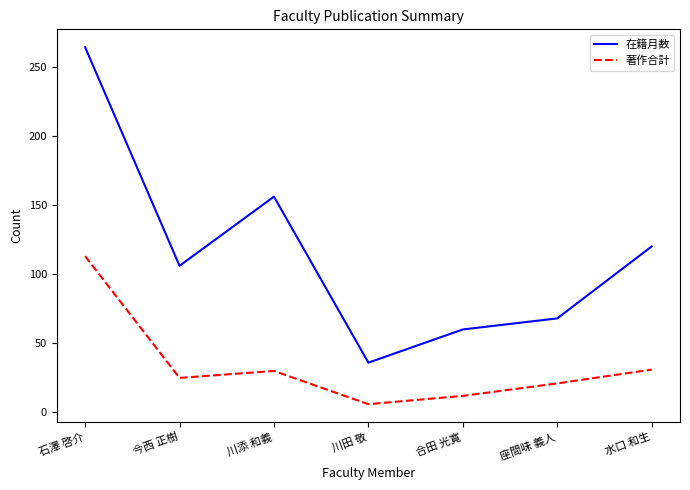

Between 川田 敬 and 水口 和生, which series saw the biggest shift?

在籍月数